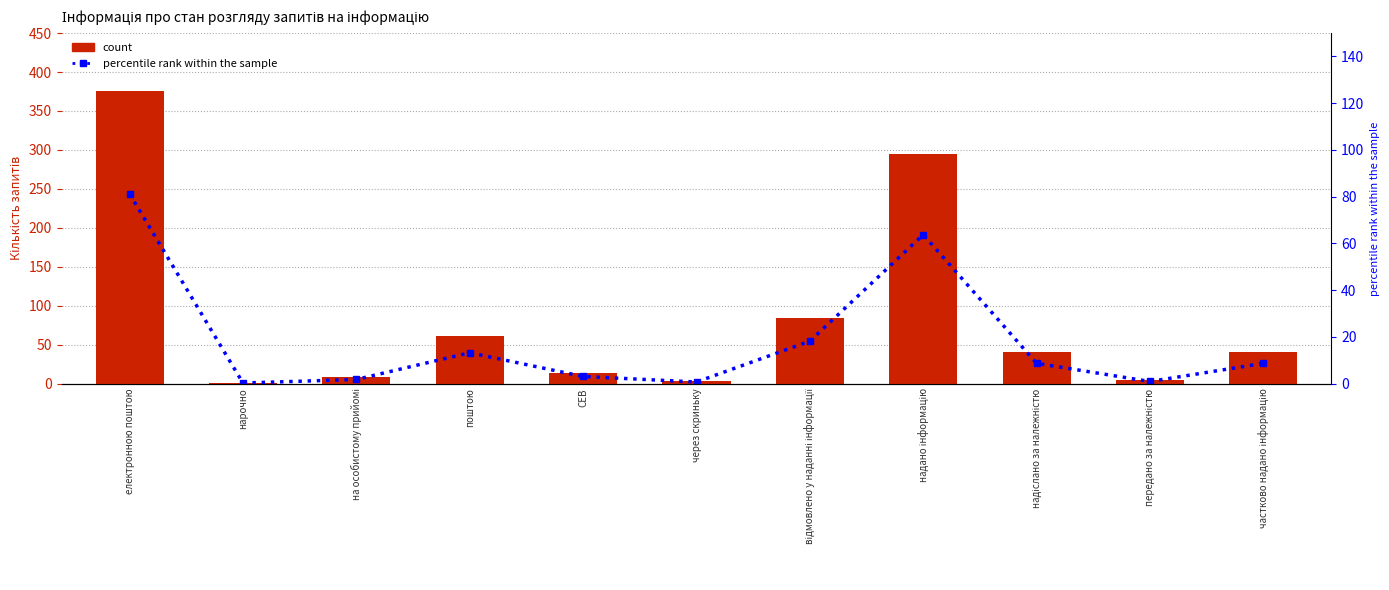

At надано інформацію, list the series in order from largest to smallest.

count, percentile rank within the sample